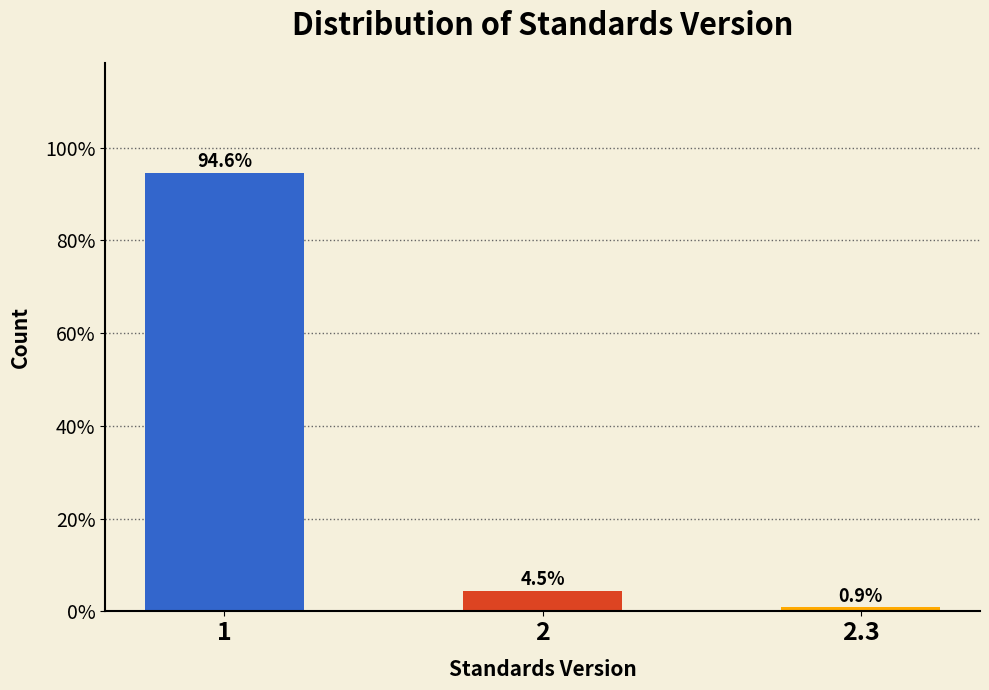

Reading left to right, what are all the values shown in this chart?

1=94.6	2=4.5	2.3=0.9